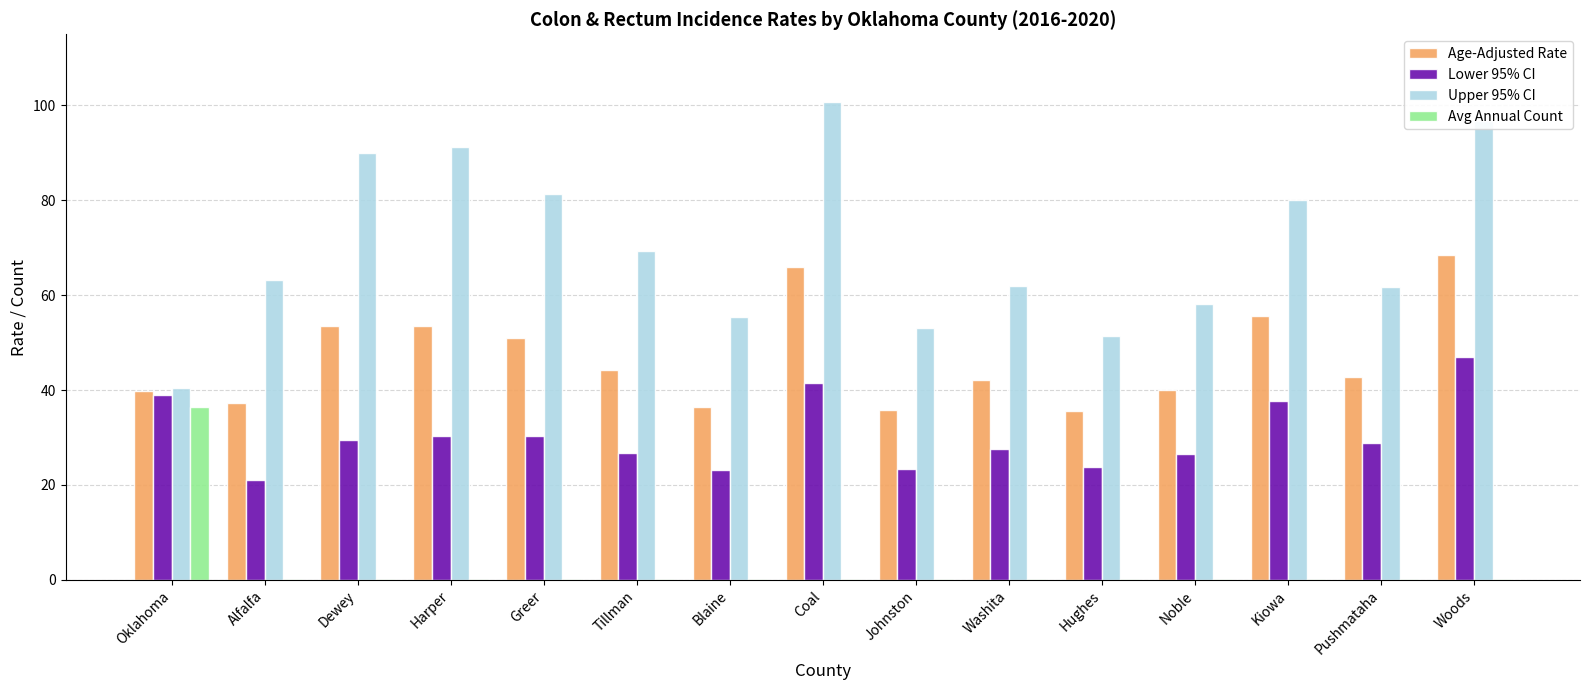

The value of Age-Adjusted Rate at Kiowa is 29.2. True or false?

False